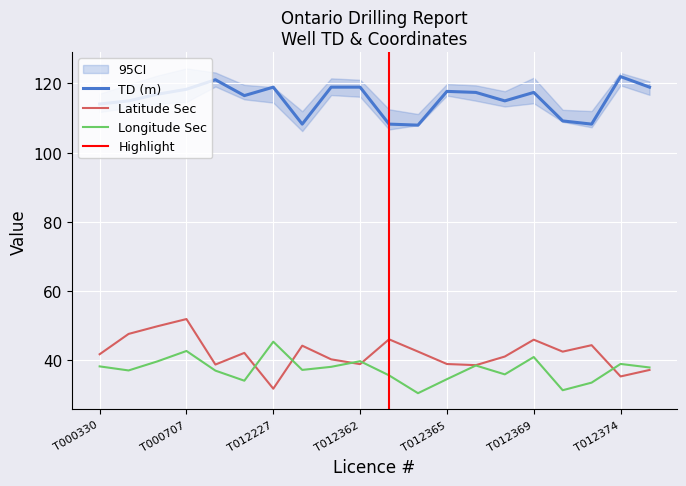

What is the total value across all series at T000416?

199.6